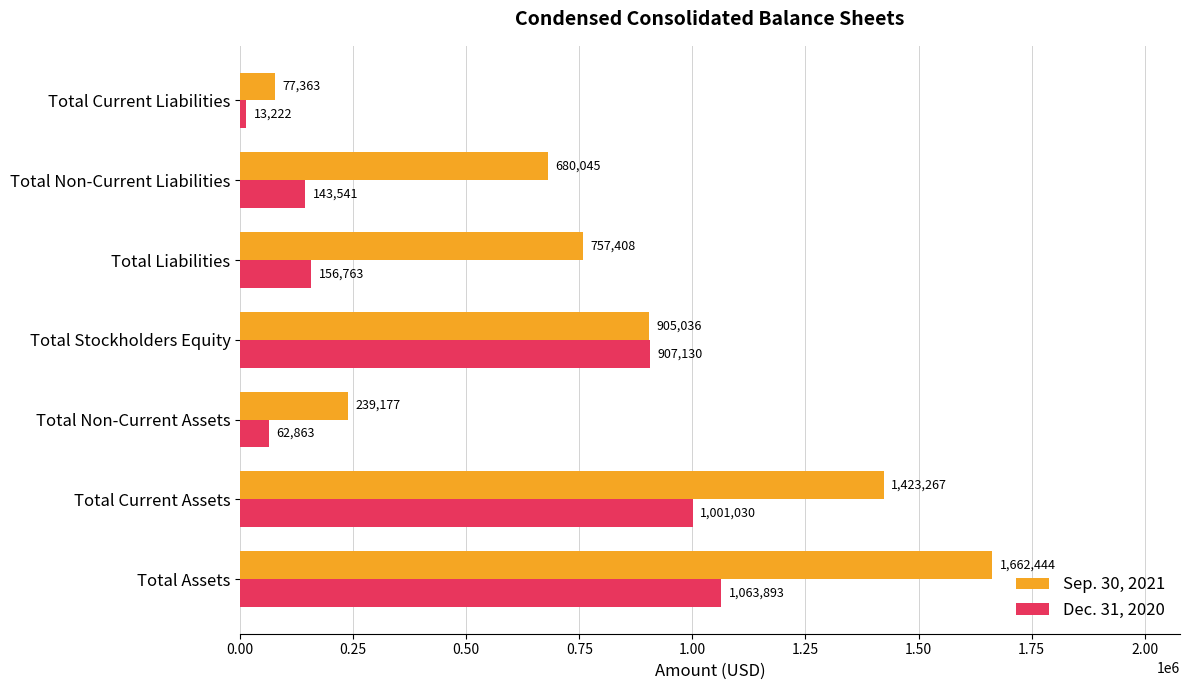

Where is Dec. 31, 2020 nearest to the value 538557?

Total Stockholders Equity